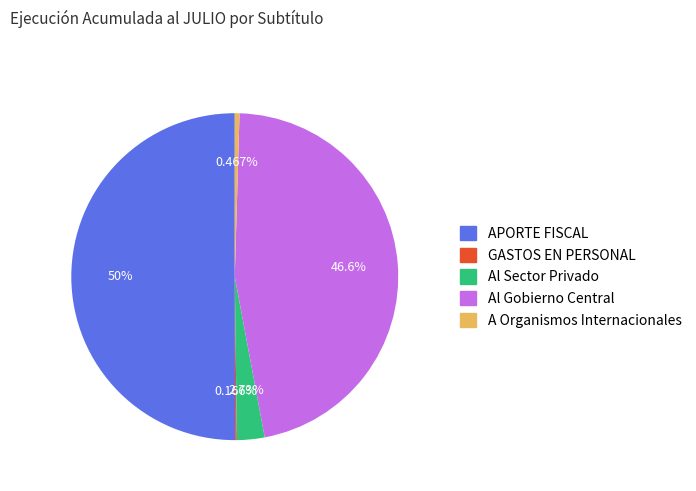

Which category has the biggest portion of the pie?

APORTE FISCAL